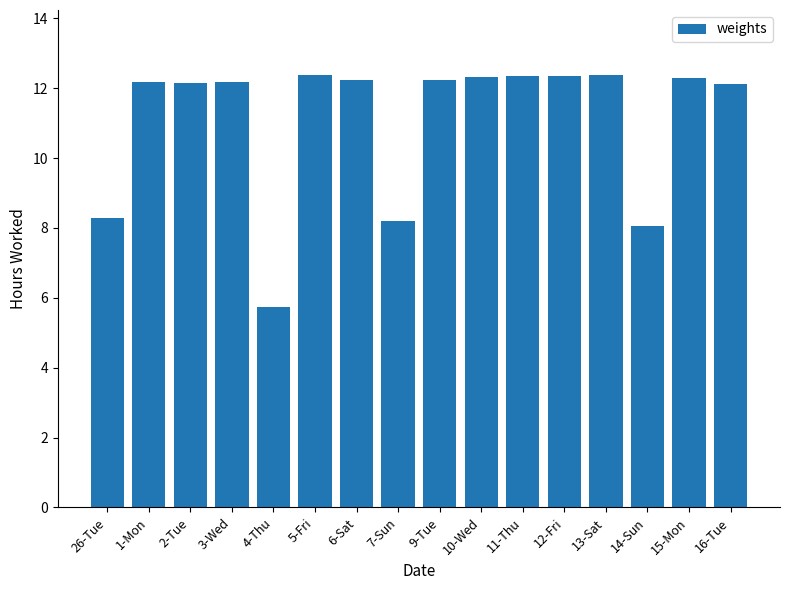

What position from the left is 9-Tue?

9